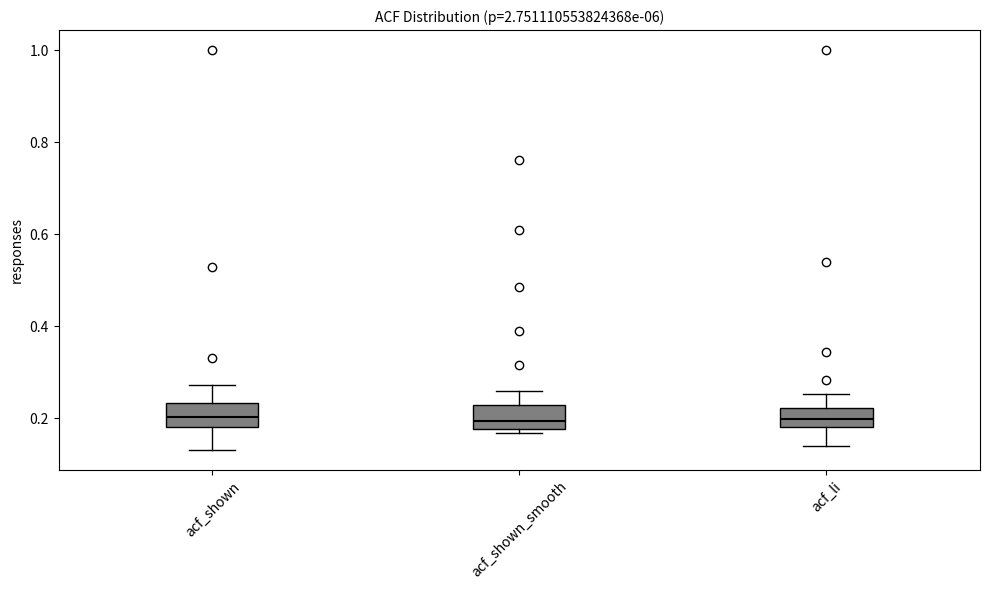

Reading left to right, transcribe this box plot: for each box, give where its median line is, the range the box spans, and where its two whiskers end, as read against the y-axis. The values are not printed on the chart, so give them approximately, as read against the axis.

acf_shown: median 0.20, box 0.18 to 0.24, whiskers 0.14 to 0.28
acf_shown_smooth: median 0.20, box 0.18 to 0.22, whiskers 0.16 to 0.26
acf_li: median 0.20, box 0.18 to 0.22, whiskers 0.14 to 0.26